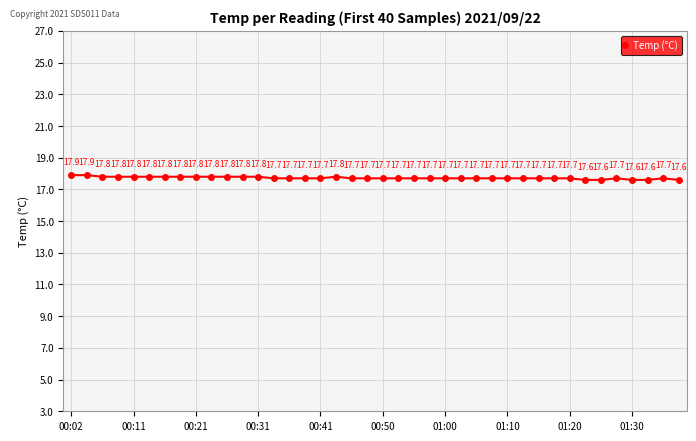

What is the maximum value shown in the chart?

17.9